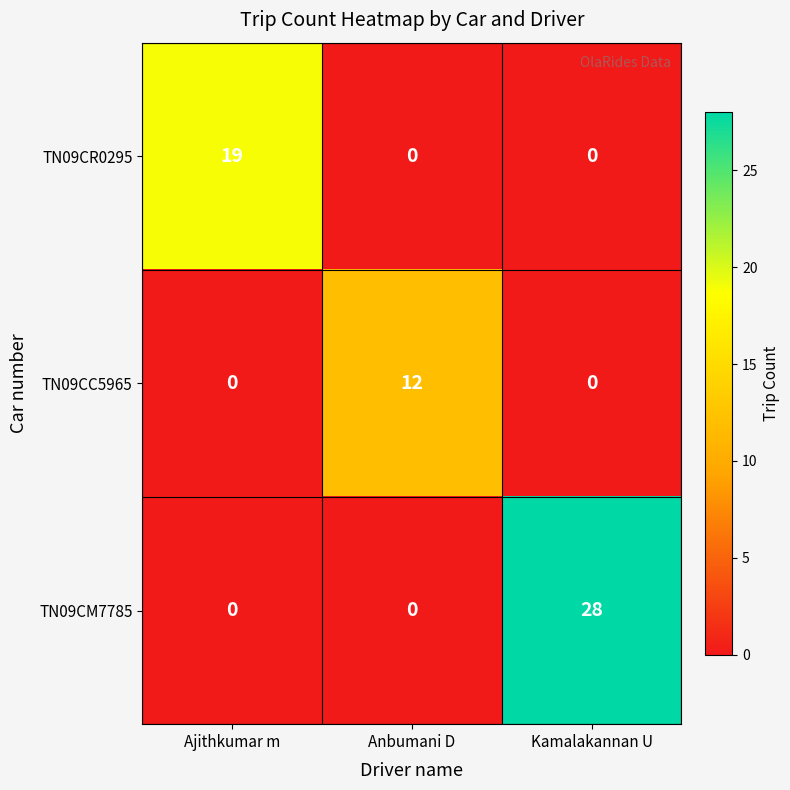

Between Ajithkumar m and Kamalakannan U, which series saw the biggest shift?

TN09CM7785